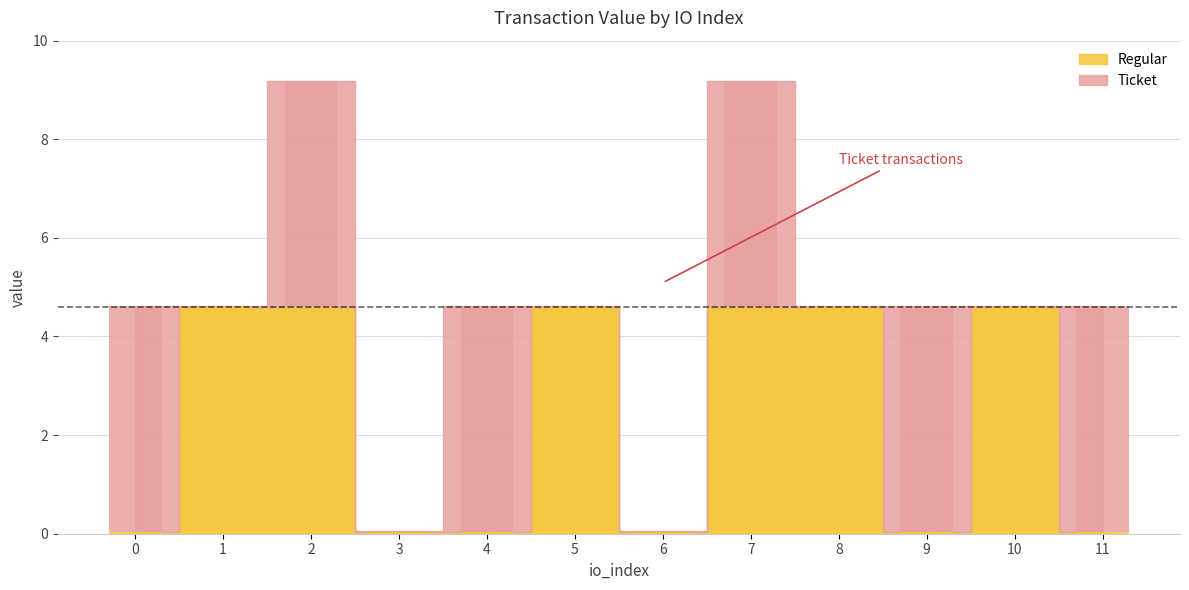

At which label does Regular first exceed 4?

1